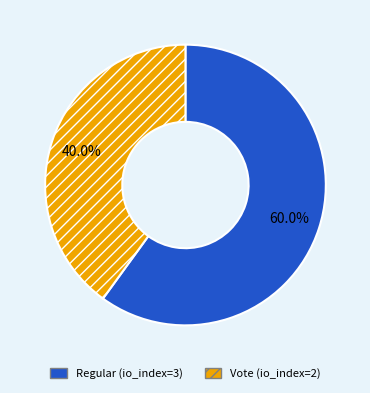

The Regular (io_index=3) slice represents 60% of the pie. True or false?

True